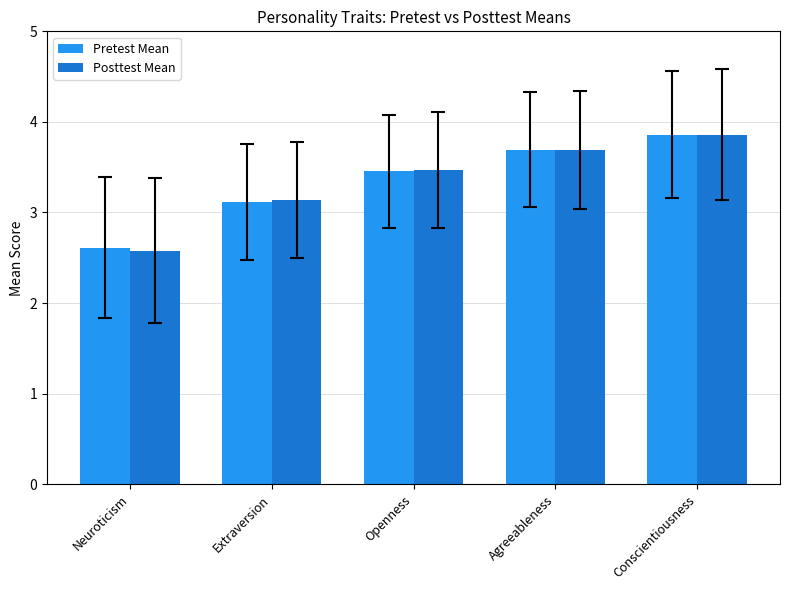

What is the smallest value displayed?

2.6